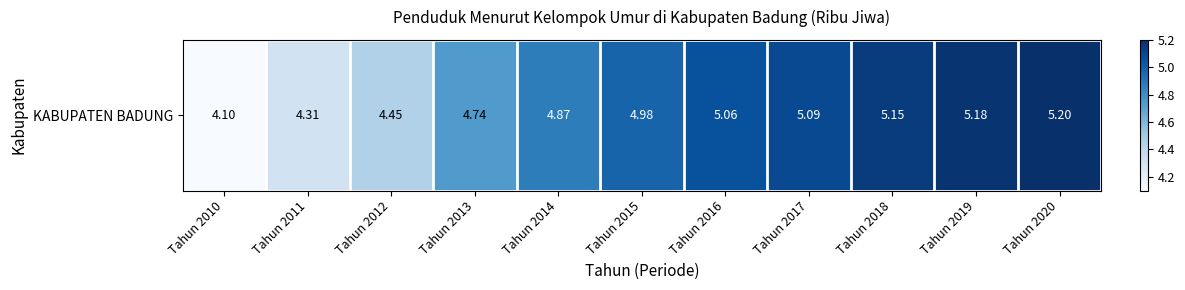

Reading left to right, list all the values displayed in this chart.

Tahun 2010=4.1	Tahun 2011=4.3	Tahun 2012=4.5	Tahun 2013=4.7	Tahun 2014=4.9	Tahun 2015=5.0	Tahun 2016=5.1	Tahun 2017=5.1	Tahun 2018=5.2	Tahun 2019=5.2	Tahun 2020=5.2